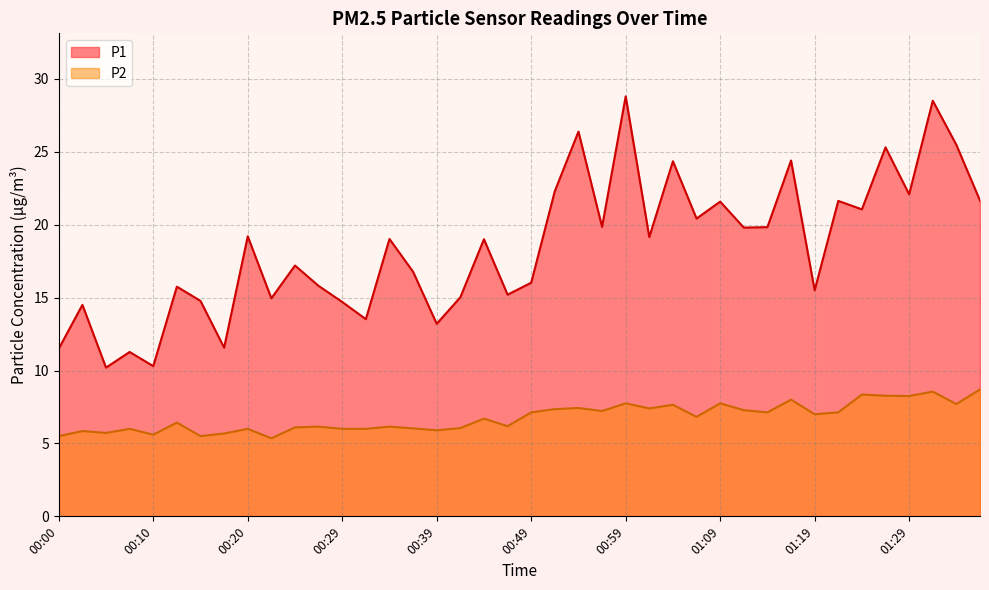

The P2 series shows 2.8 at 00:49. True or false?

False